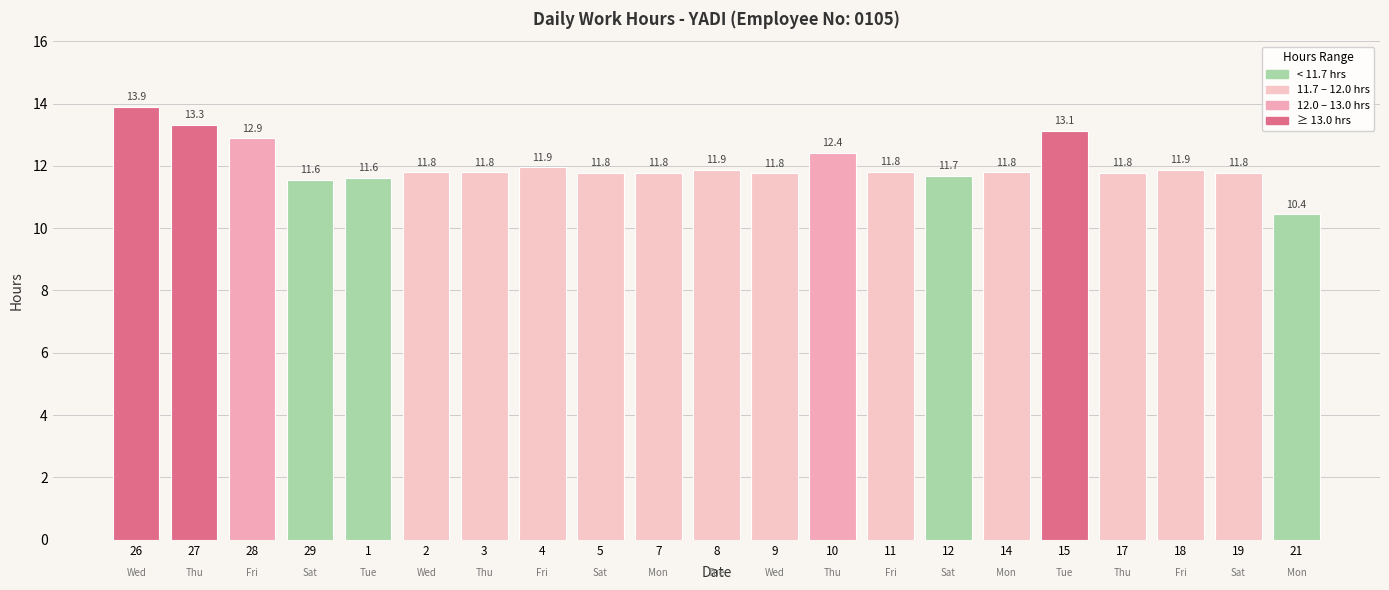

Which label corresponds to the largest value in the chart?

26